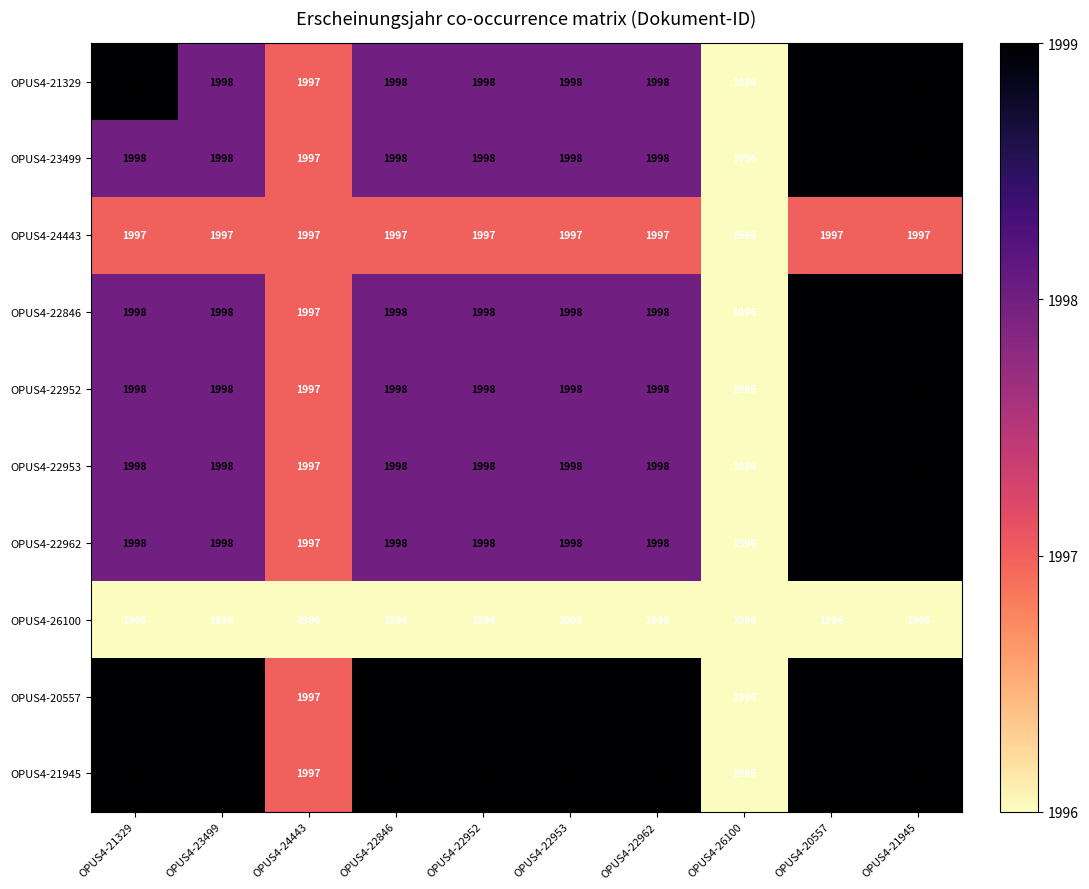

The value of OPUS4-22846 at OPUS4-21945 is 1999. True or false?

True